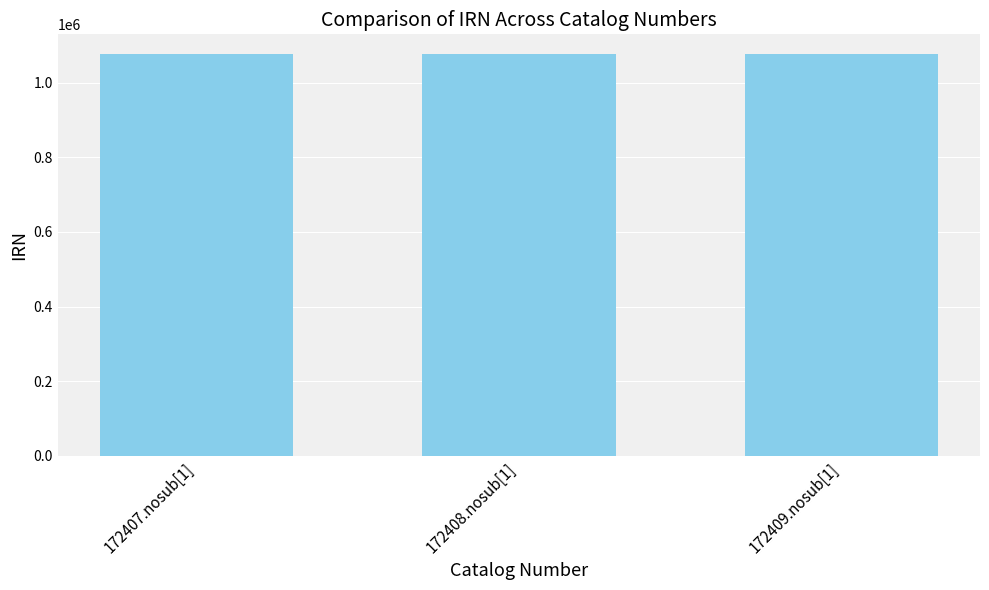

Are the bars grouped side by side (vs. stacked)?

No